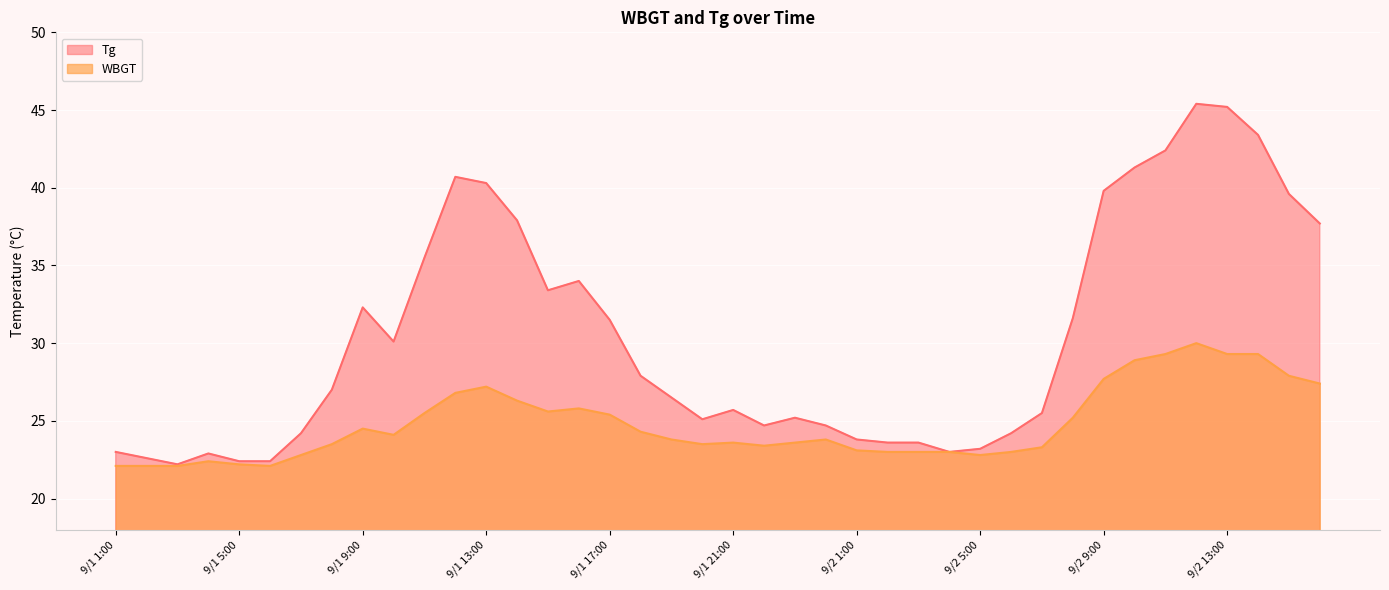

How many interior local valleys does the Tg series have?

6